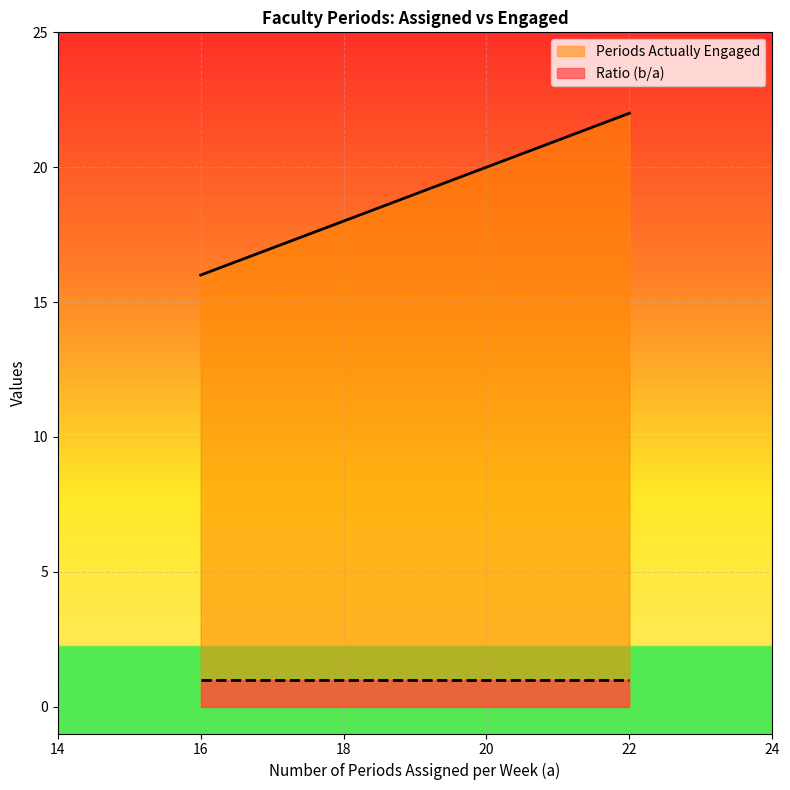

True or false: Ratio (b/a) has a value of 1 at Mausumi Mohapatra.

False